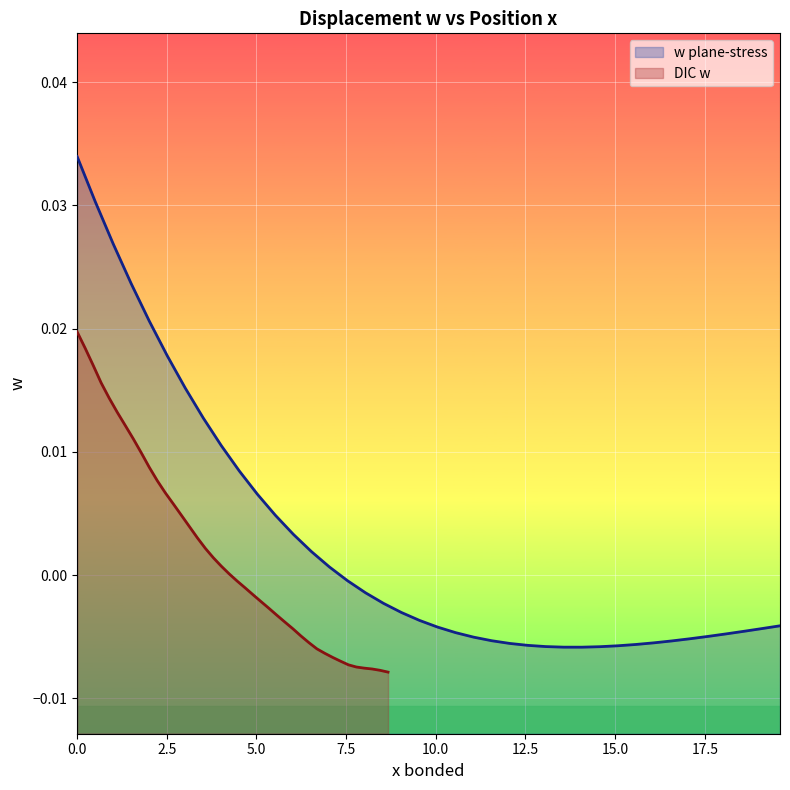

Is it true that DIC w equals 0.0 at 10?

False